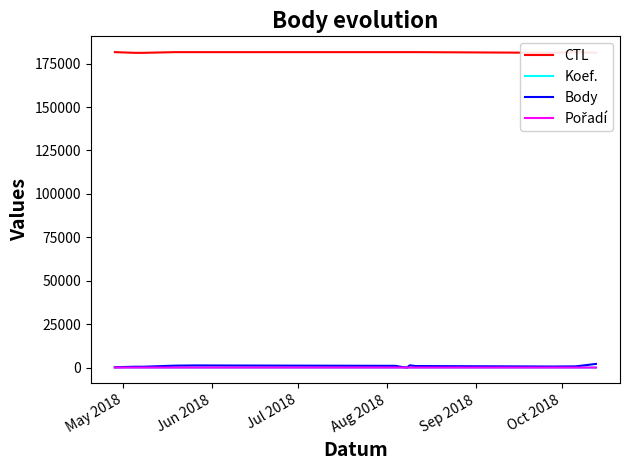

What is the total value across all series at Jun 2018?

181705